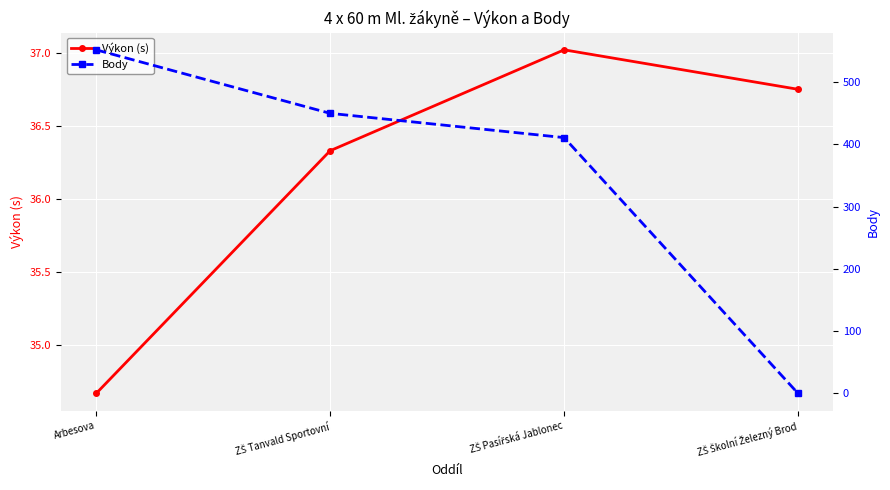

Reading left to right, transcribe all the data shown in this chart.

Výkon (s): Arbesova=34.7	ZŠ Tanvald Sportovní=36.3	ZŠ Pasířská Jablonec=37.0	ZŠ Školní Železný Brod=36.8
Body: Arbesova=552.0	ZŠ Tanvald Sportovní=450.0	ZŠ Pasířská Jablonec=411.0	ZŠ Školní Železný Brod=0.0